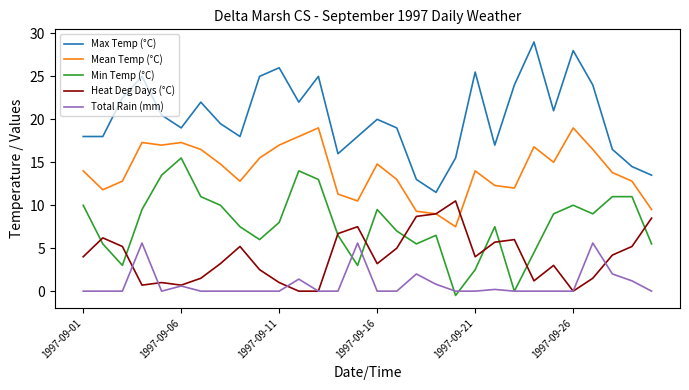

Which series has the largest total across all categories?

Max Temp (°C)